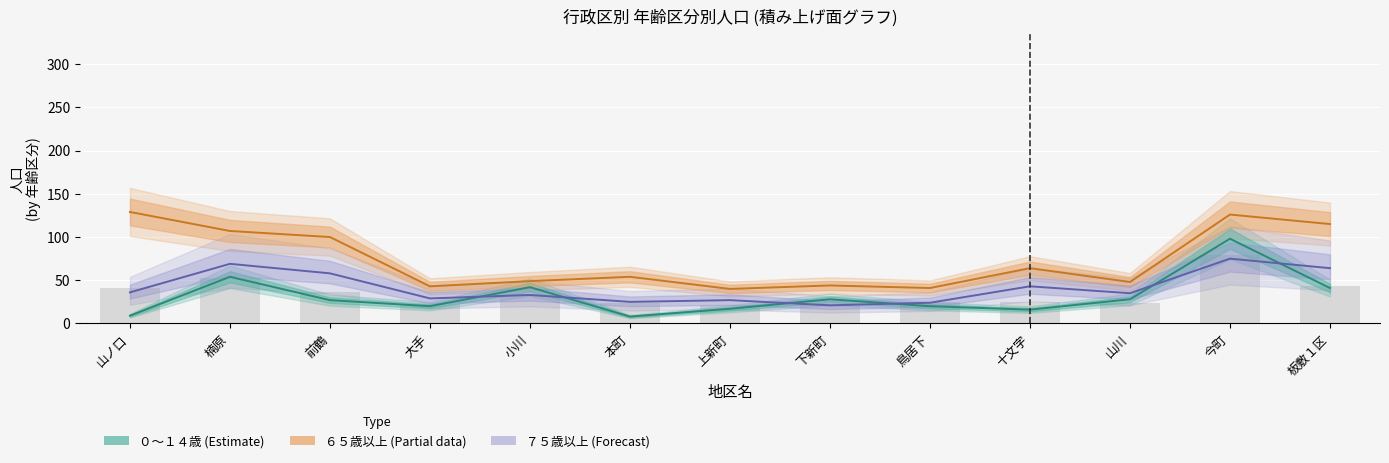

True or false: ０～１４歳 (Estimate) has a value of 4 at 山ノ口.

False